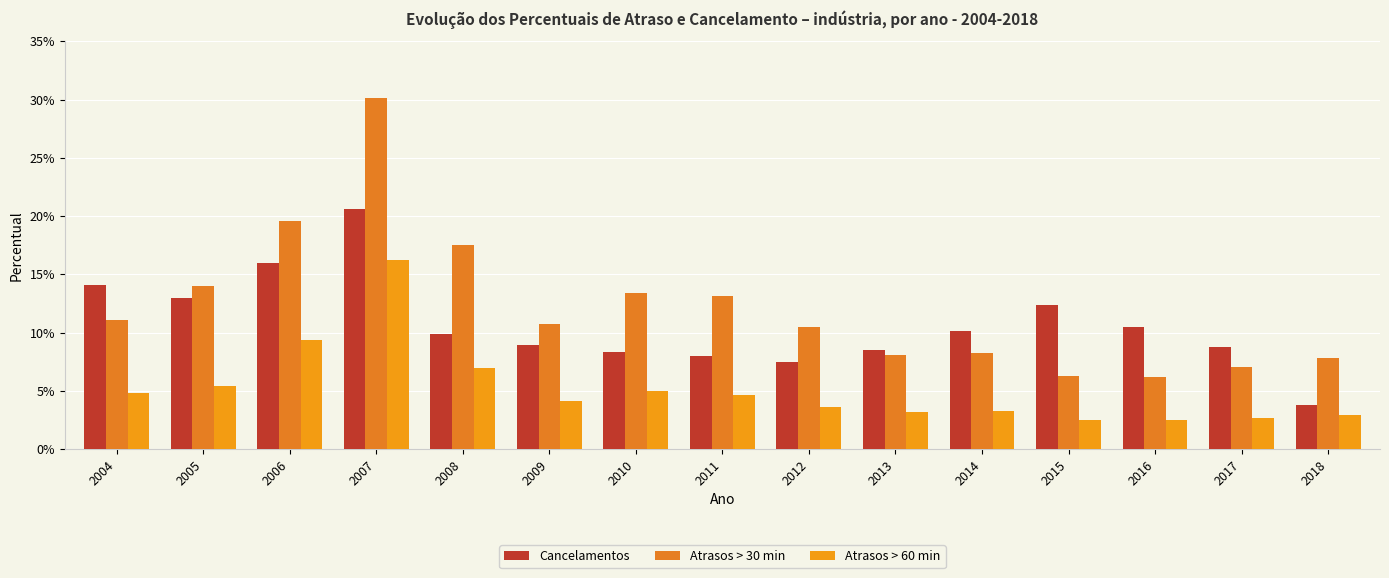

True or false: Cancelamentos has a value of 0.1 at 2008.

True